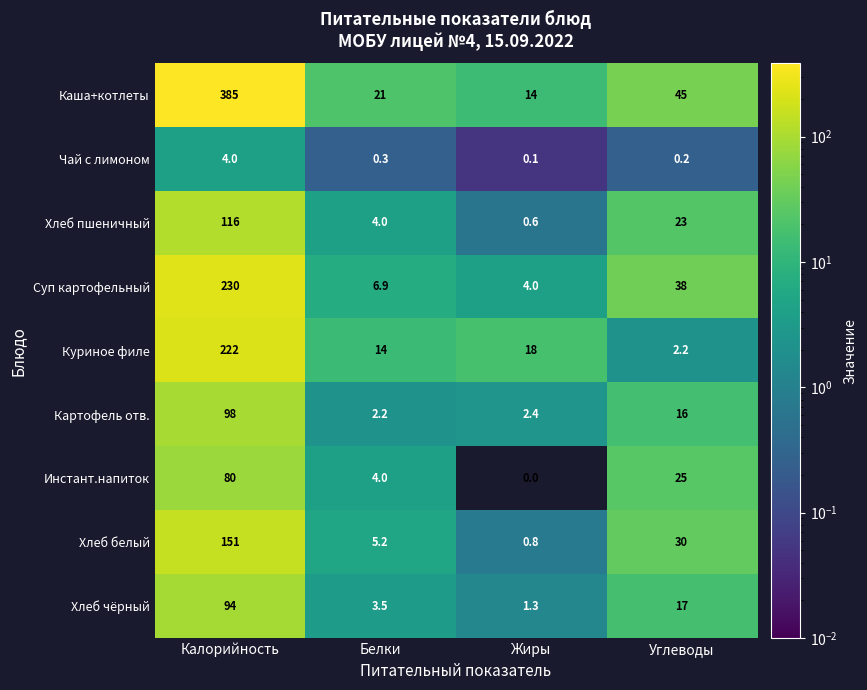

Which series has the largest total across all categories?

Каша+котлеты